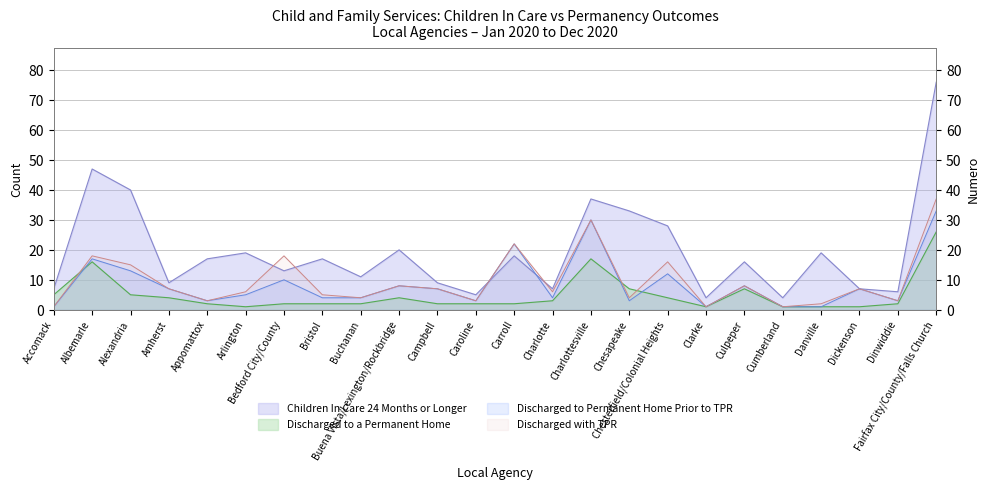

What is the minimum value shown in the chart?

1